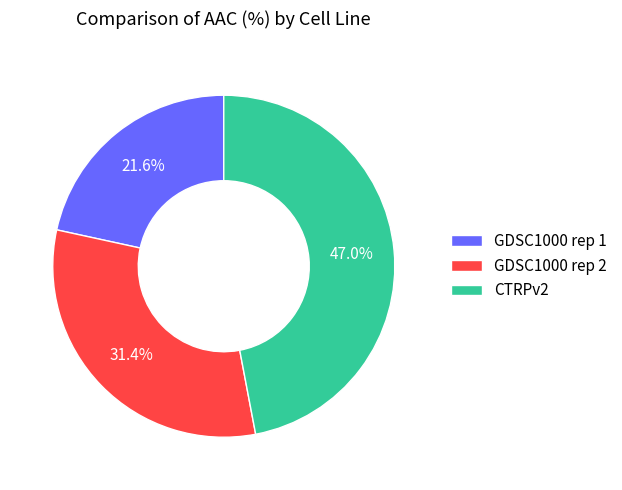

How many segments does this pie chart have?

3